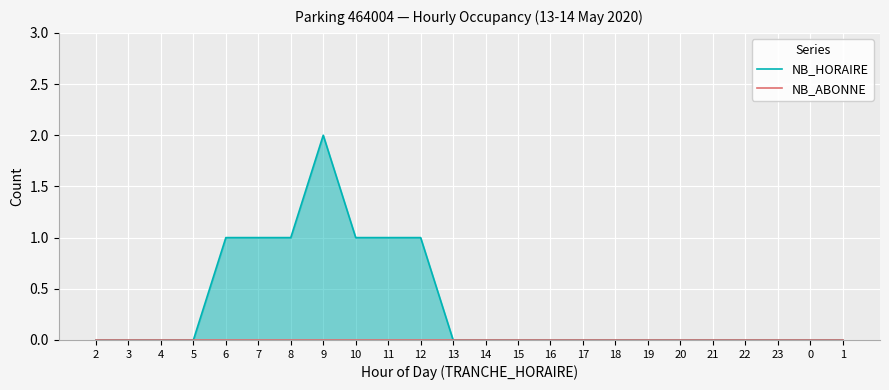

Reading left to right, list all the values displayed in this chart.

NB_HORAIRE: 2=0	3=0	4=0	5=0	6=1	7=1	8=1	9=2	10=1	11=1	12=1	13=0	14=0	15=0	16=0	17=0	18=0	19=0	20=0	21=0	22=0	23=0	0=0	1=0
NB_ABONNE: 2=0	3=0	4=0	5=0	6=0	7=0	8=0	9=0	10=0	11=0	12=0	13=0	14=0	15=0	16=0	17=0	18=0	19=0	20=0	21=0	22=0	23=0	0=0	1=0